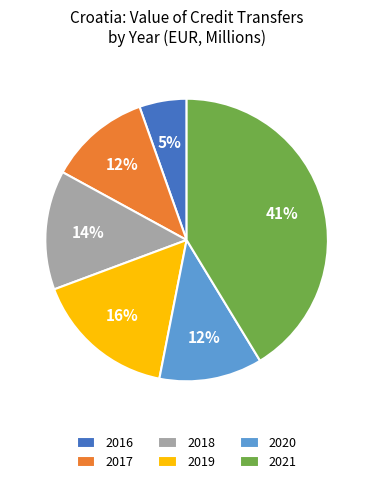

To the nearest percent, what is the combined percentage of 2019 and 2020?

28%